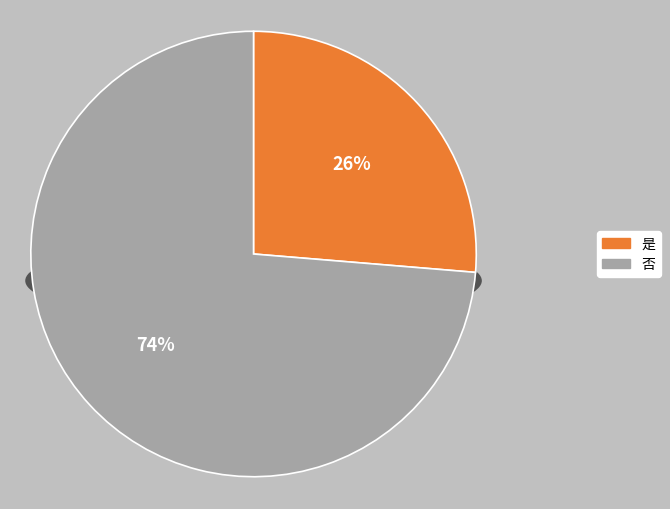

Which has a higher value, 否 or 是?

否